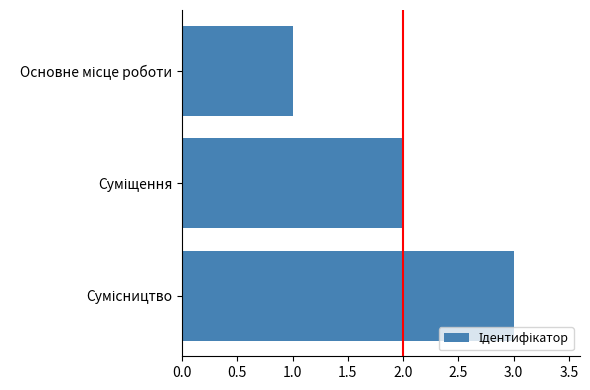

What is the maximum value shown in the chart?

3